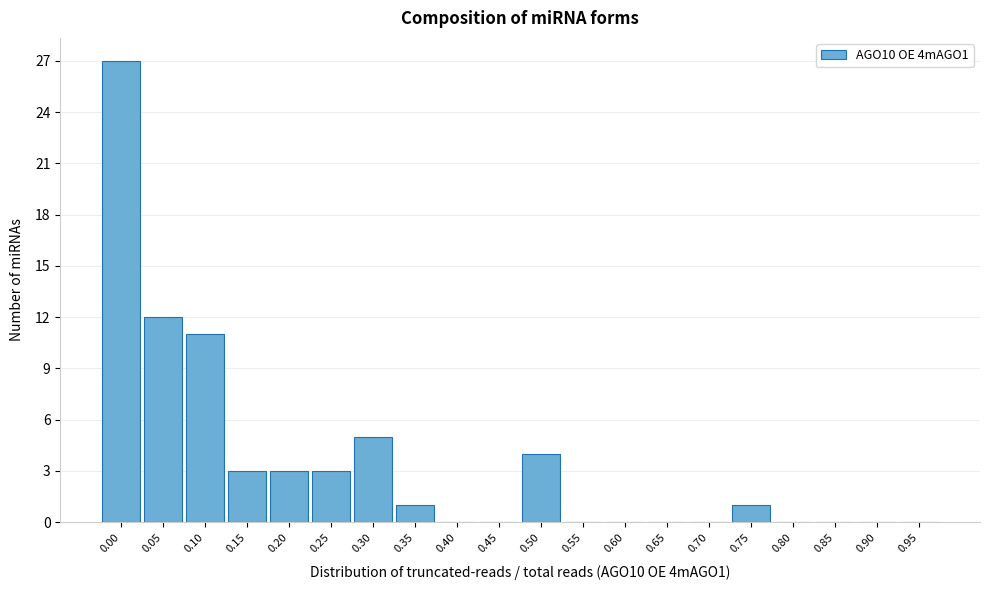

Reading left to right, transcribe all the data shown in this chart.

0.00=27	0.05=12	0.10=11	0.15=3	0.20=3	0.25=3	0.30=5	0.35=1	0.40=0	0.45=0	0.50=4	0.55=0	0.60=0	0.65=0	0.70=0	0.75=1	0.80=0	0.85=0	0.90=0	0.95=0